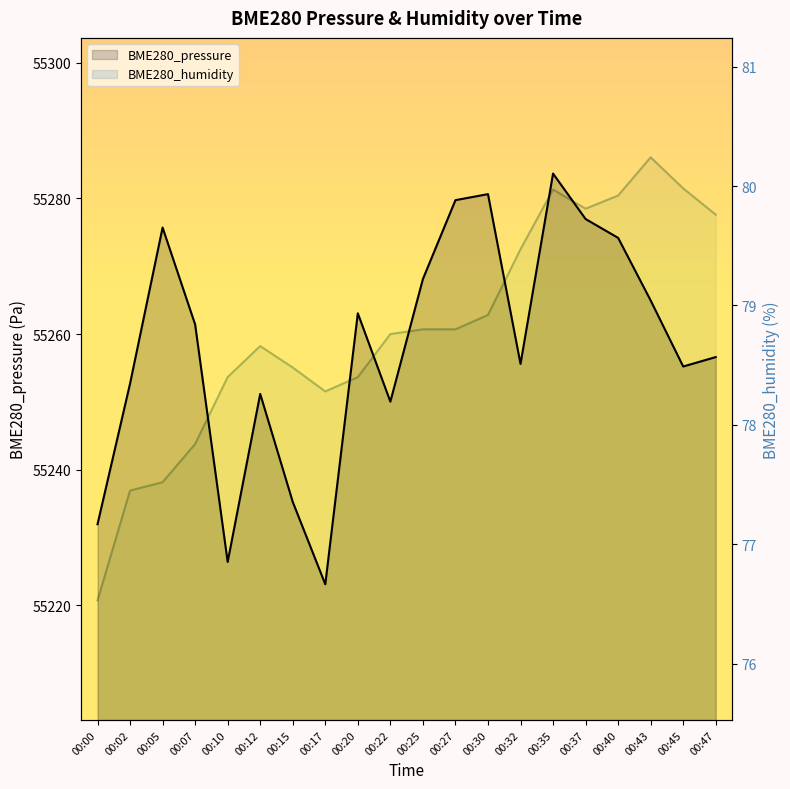

Is the value of BME280_humidity at 00:05 greater than the value of BME280_pressure at 00:00?

No